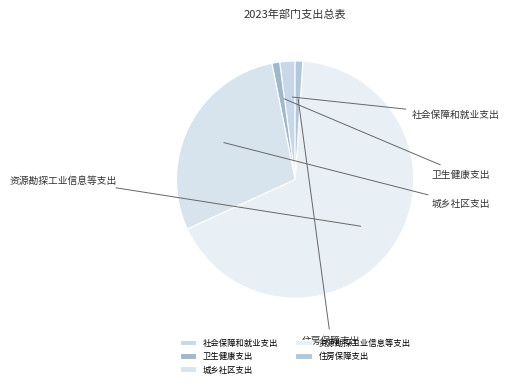

To the nearest percent, what portion does 社会保障和就业支出 represent?

2%